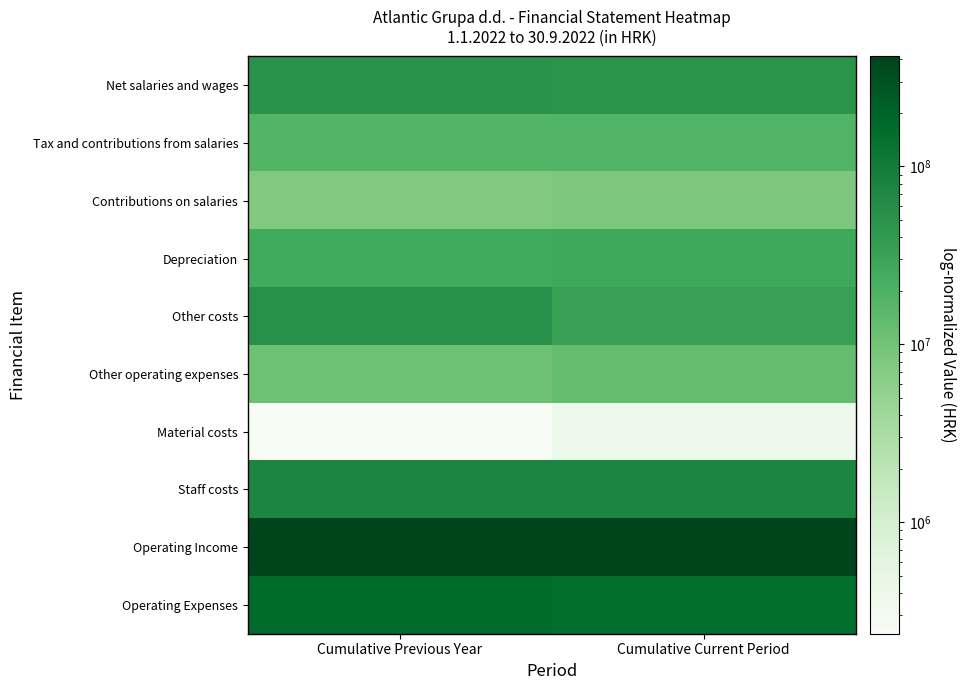

List the series in order of their peak value, highest first.

Operating Income, Operating Expenses, Staff costs, Other costs, Net salaries and wages, Depreciation, Tax and contributions from salaries, Other operating expenses, Contributions on salaries, Material costs